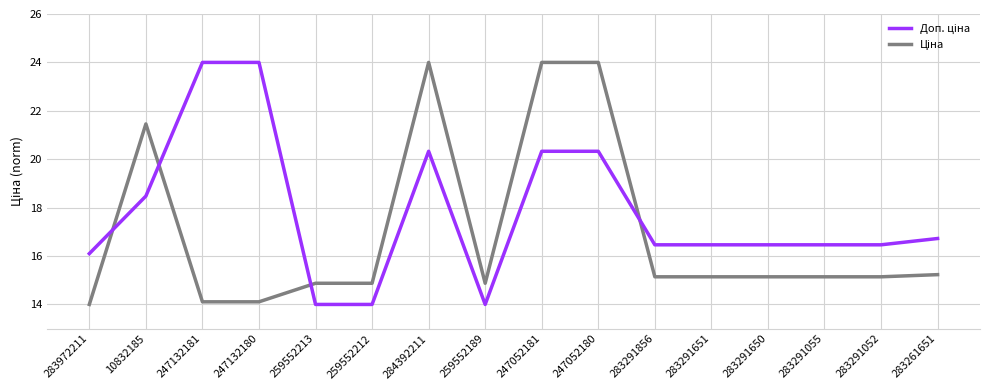

What is the total value across all series at 284392211?

44.3